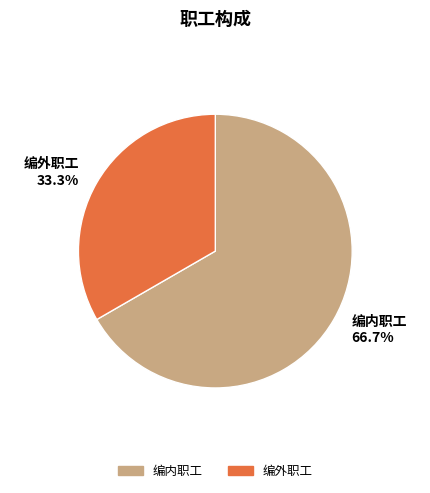

Is it true that 编外职工 is 25% of the pie?

False